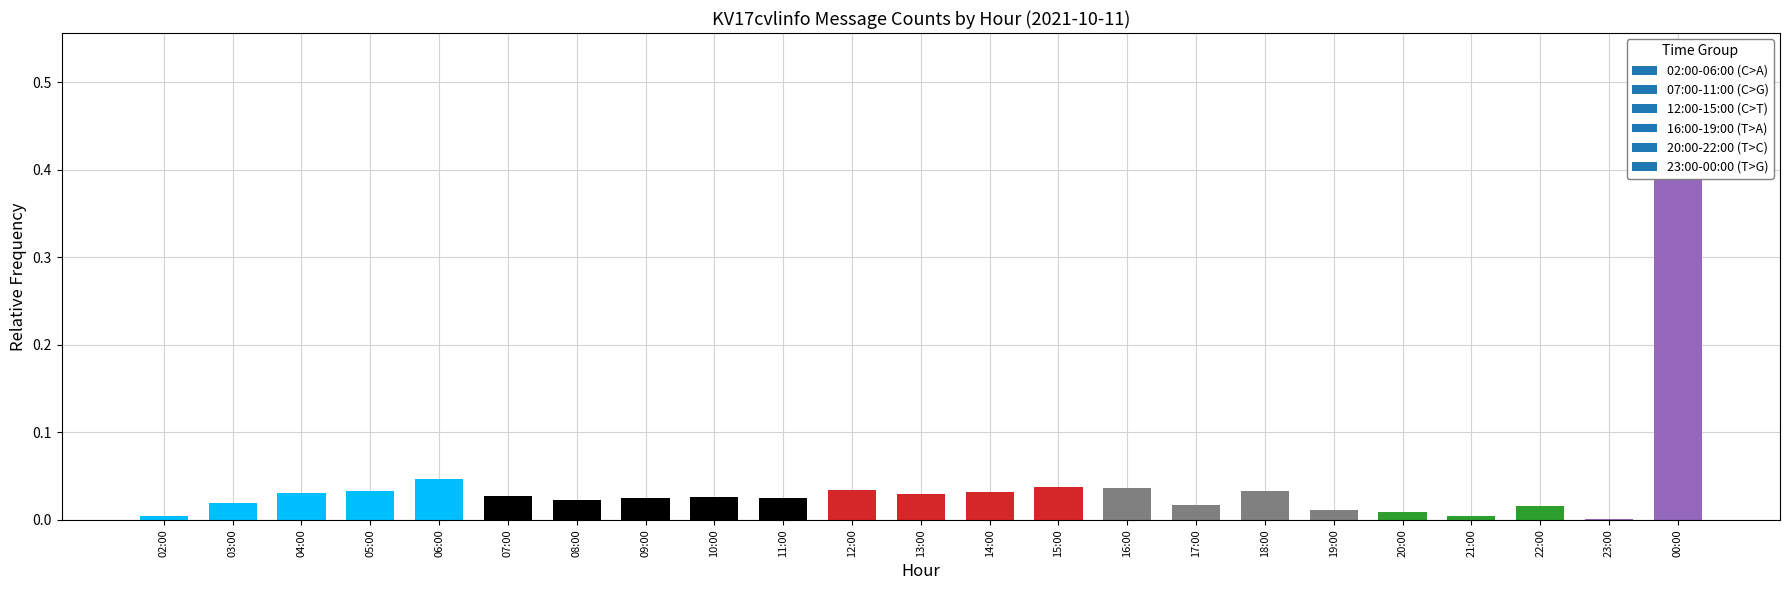

What position from the right is 04:00?

21